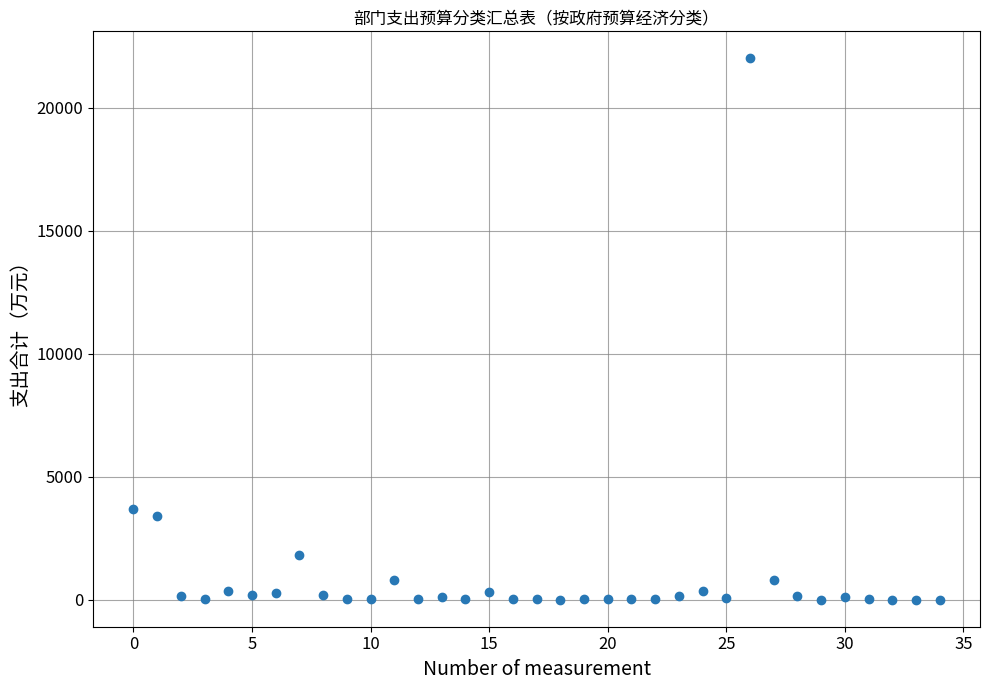

What Y value in the scatter plot is closest to 11001?

3672